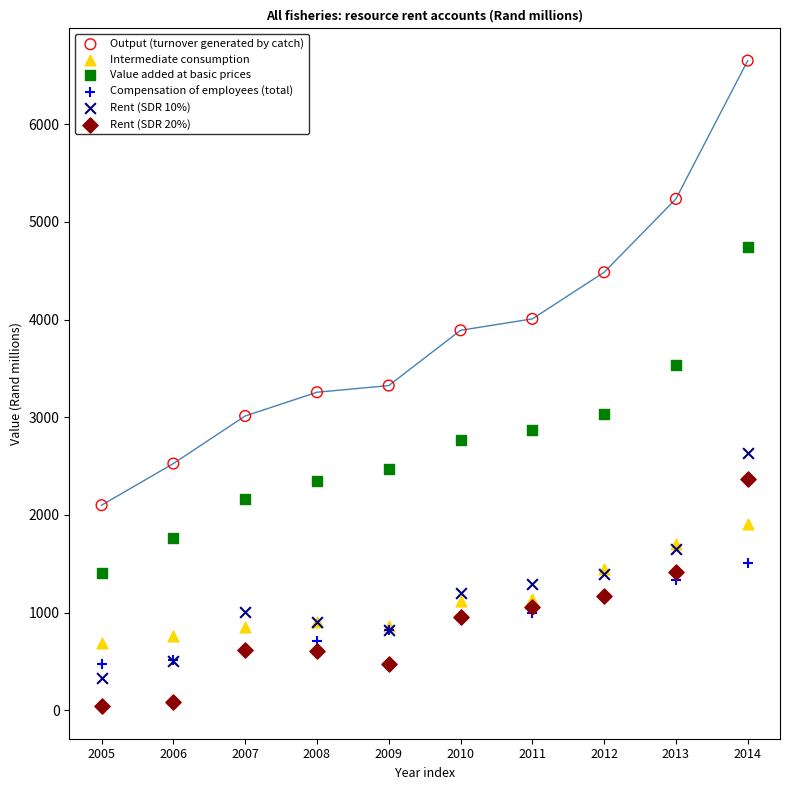

Which series reaches the maximum Y coordinate?

Output (turnover generated by catch)